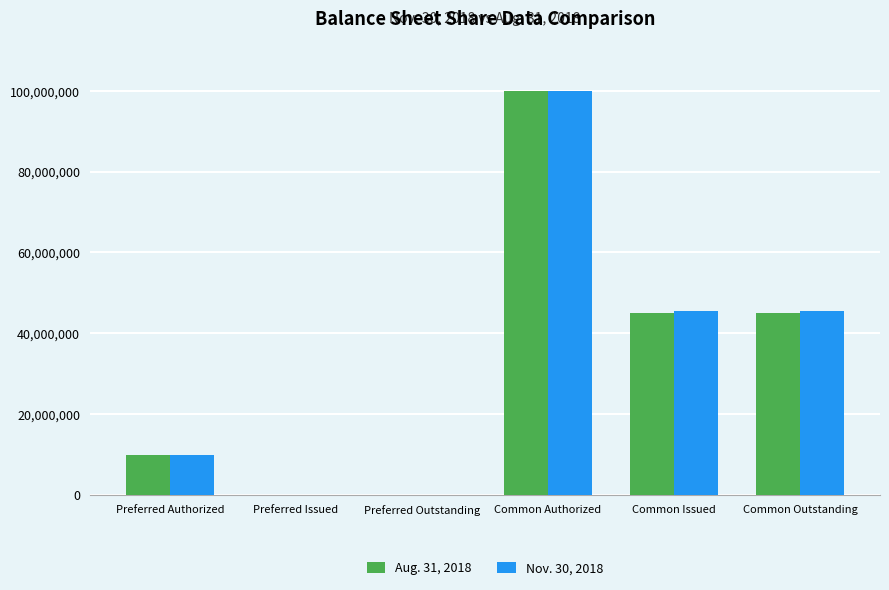

At which category is the sum across all series the highest?

Common Authorized